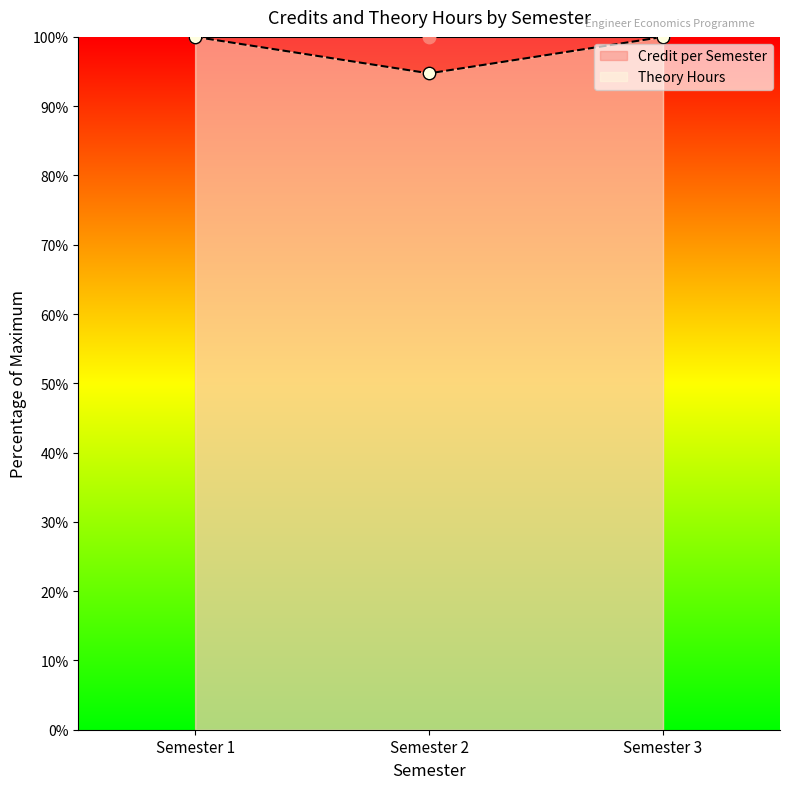

Which series contains the highest Y value?

Credit per Semester